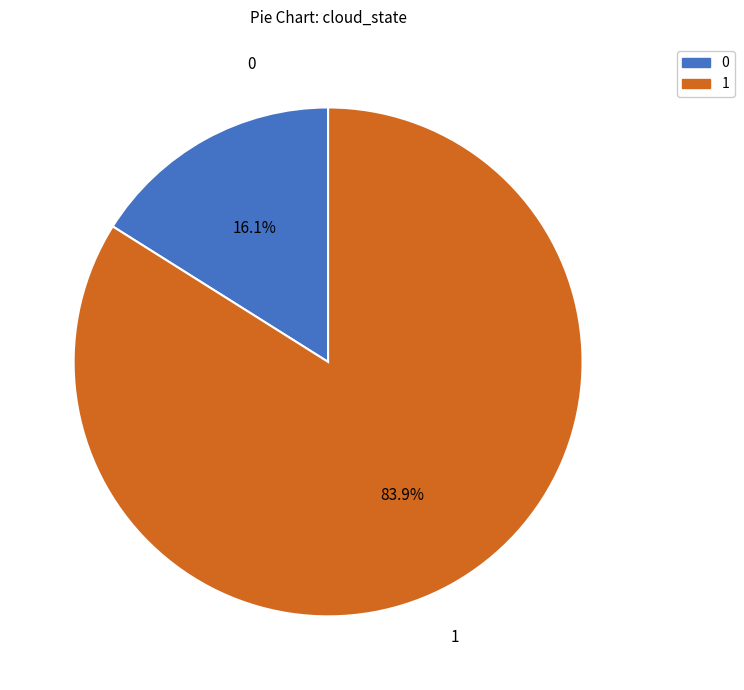

To the nearest percent, what is the difference between the 0 and 1 slice percentages?

68%